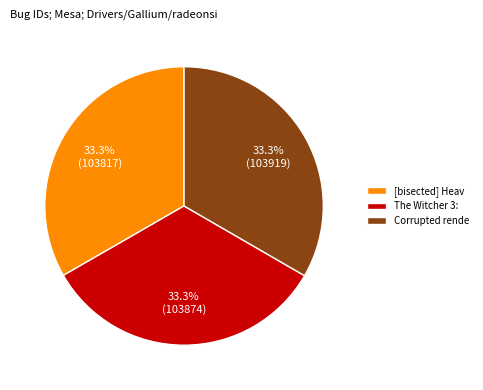

Approximately how many times larger is the value at The Witcher 3: compared to Corrupted rende?

1.0